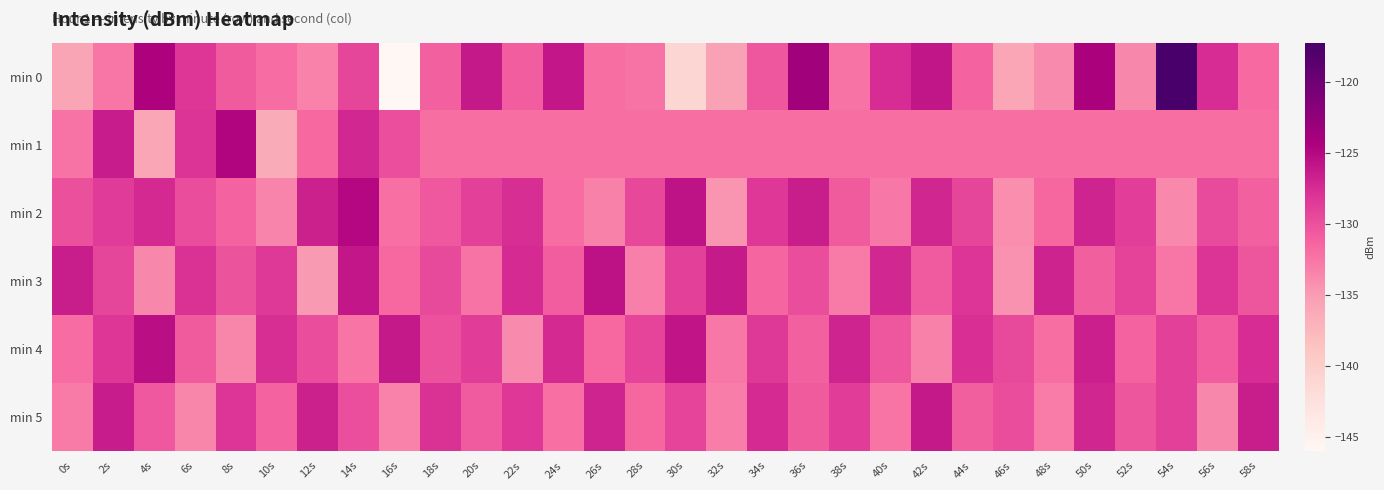

Which series has the largest range (max minus min)?

min 0